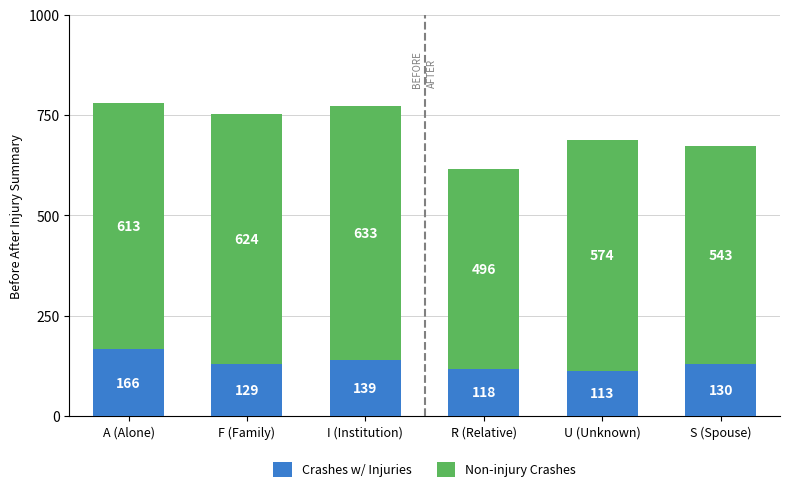

Is it true that Crashes w/ Injuries equals 74 at U (Unknown)?

False